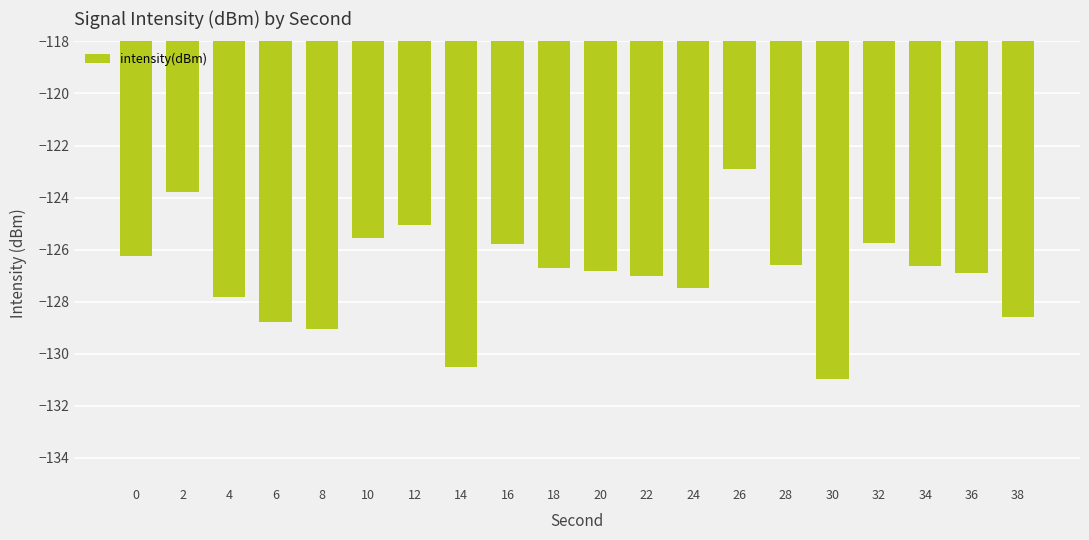

Is it true that the value at 22 is -217.7?

False